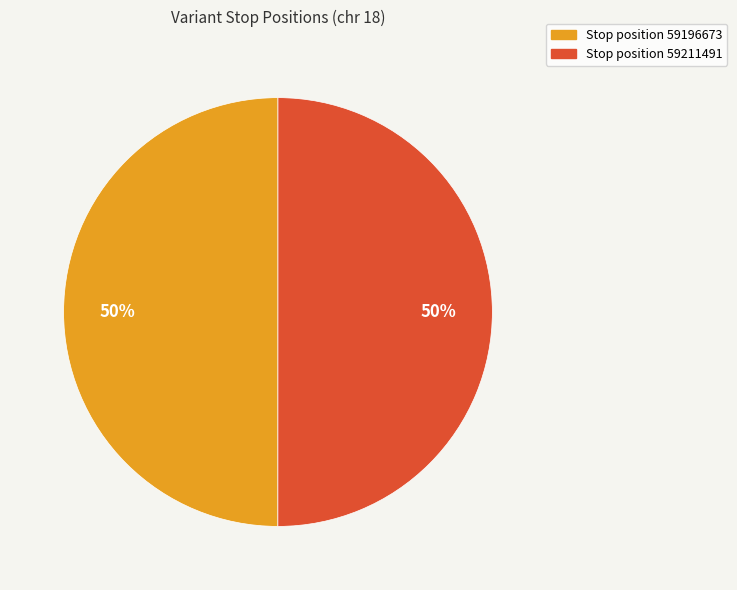

To the nearest percent, what is the average slice percentage?

50%